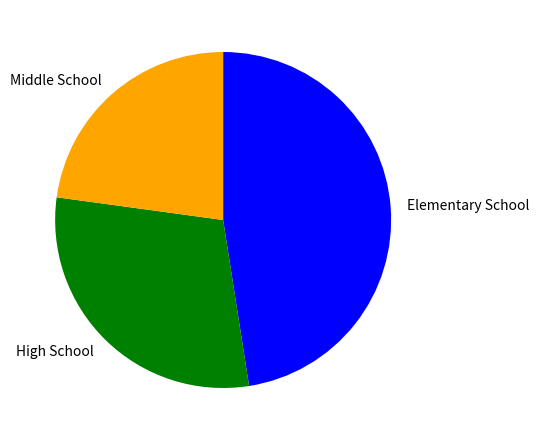

Is it true that High School is 18% of the pie?

False